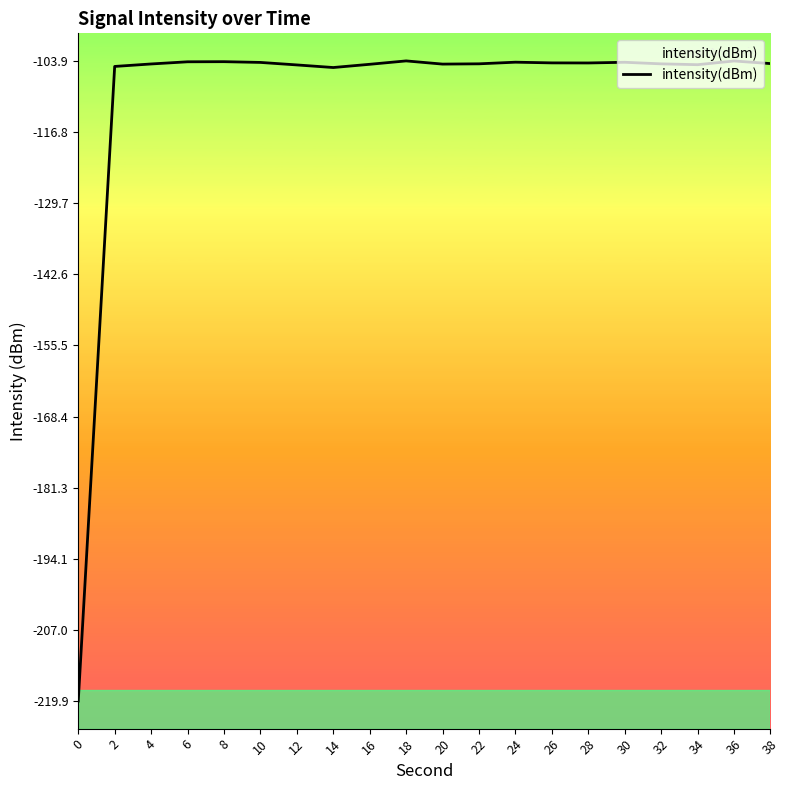

The chart shows a value of -33.8 at 4. True or false?

False